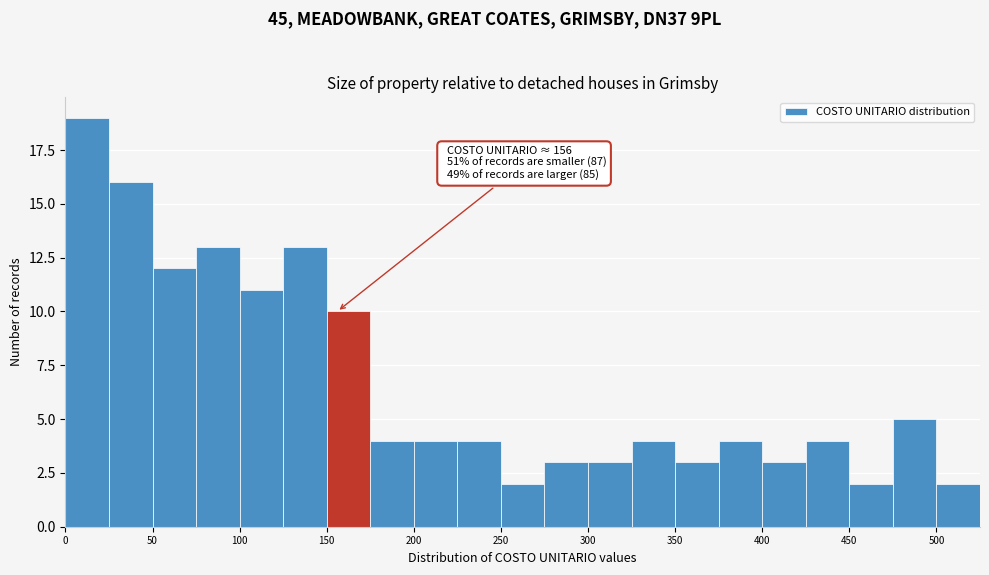

Which range on the x-axis has the tallest bar?

0 to 25